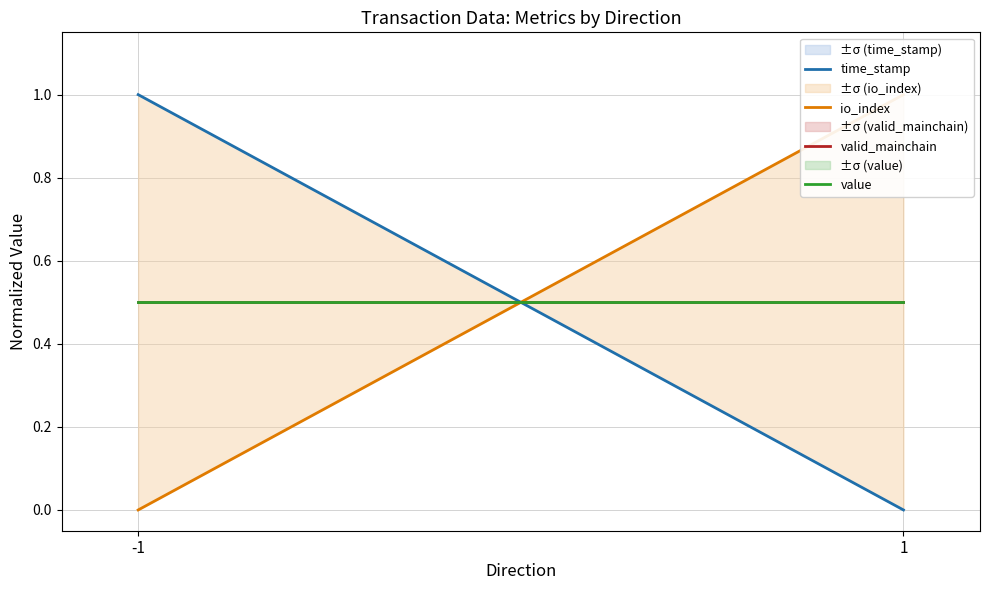

What is the approximate value of io_index at 1?

1.0